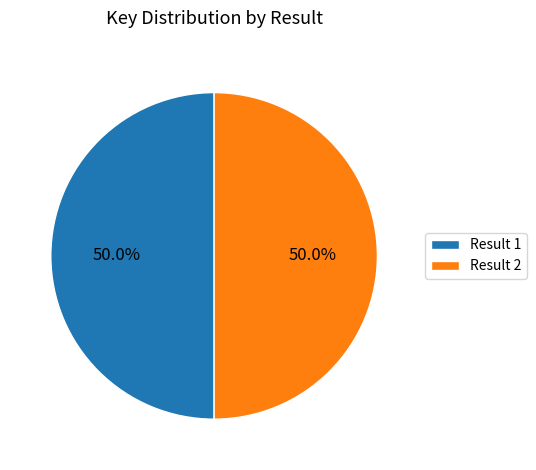

How many segments does this pie chart have?

2